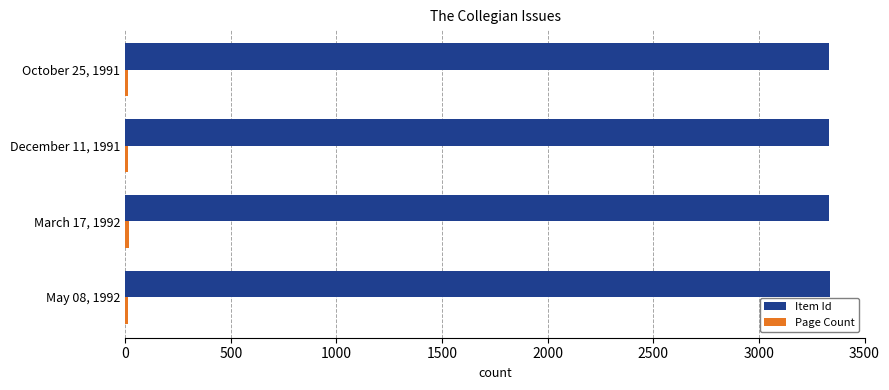

Count the number of categories in the chart.

4